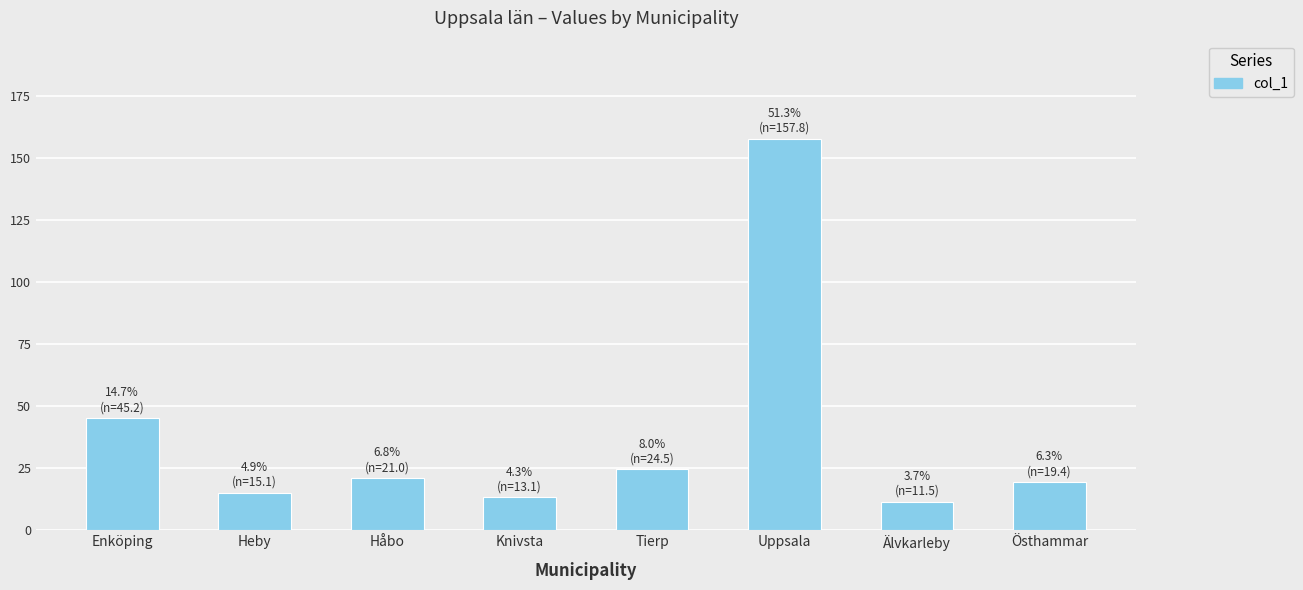

Is it true that the value at Enköping is 28.0?

False